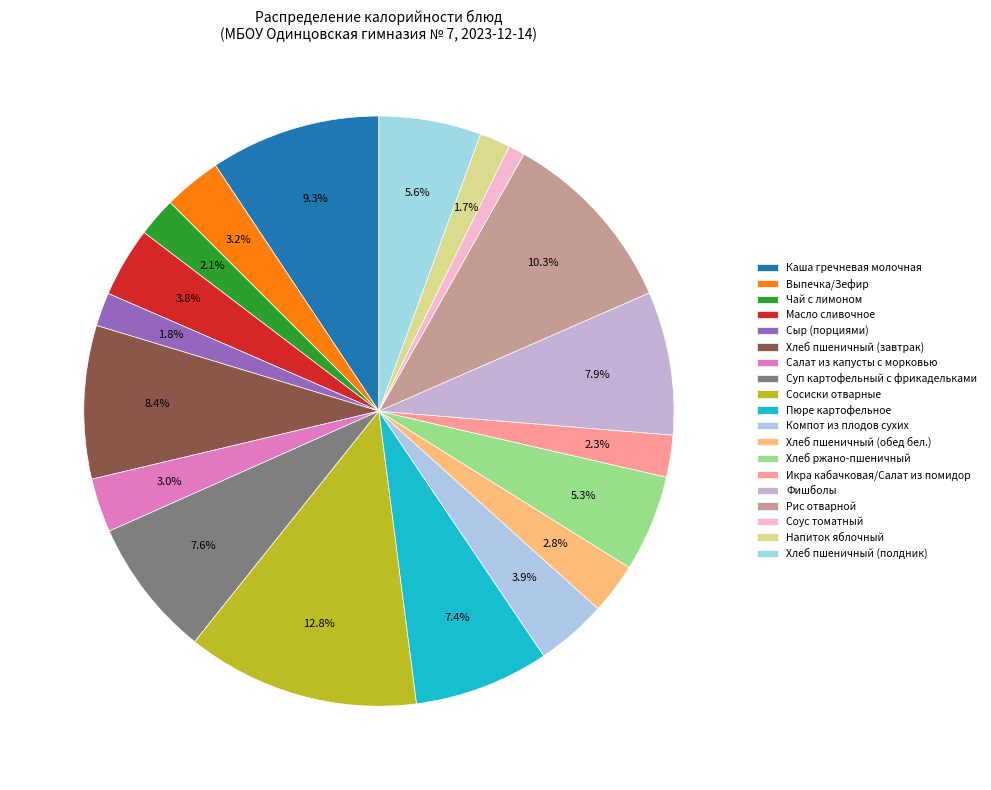

How many segments does this pie chart have?

19